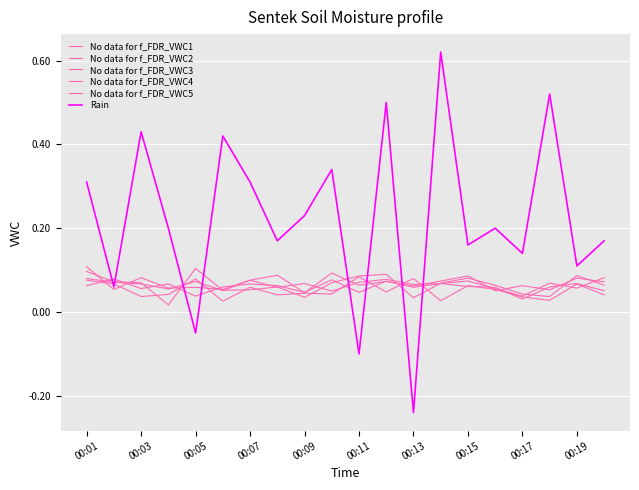

In Rain, how many points are higher than both neighbors (excluding endpoints)?

7